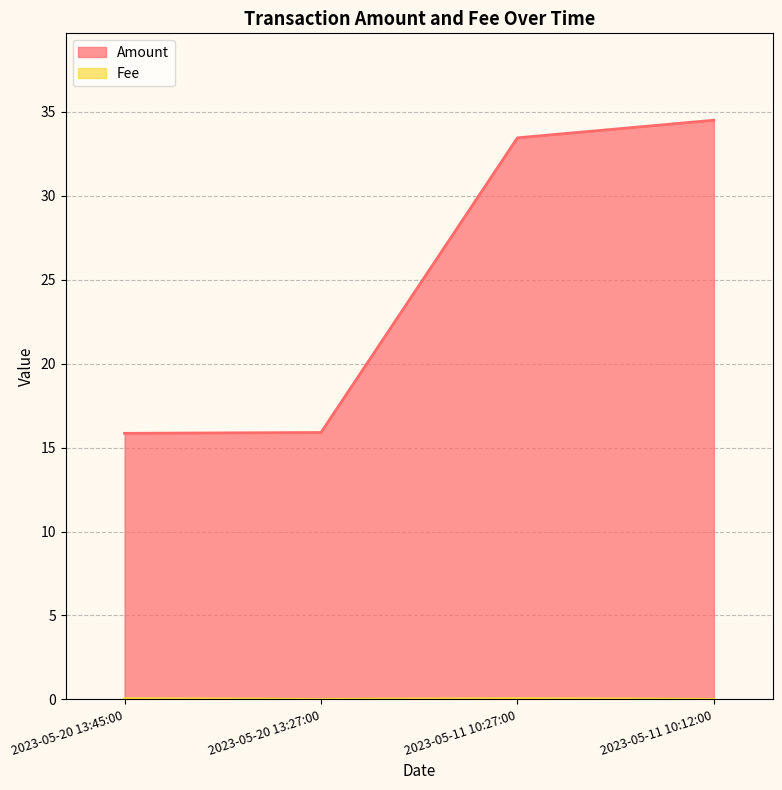

Which series has the largest range (max minus min)?

Amount